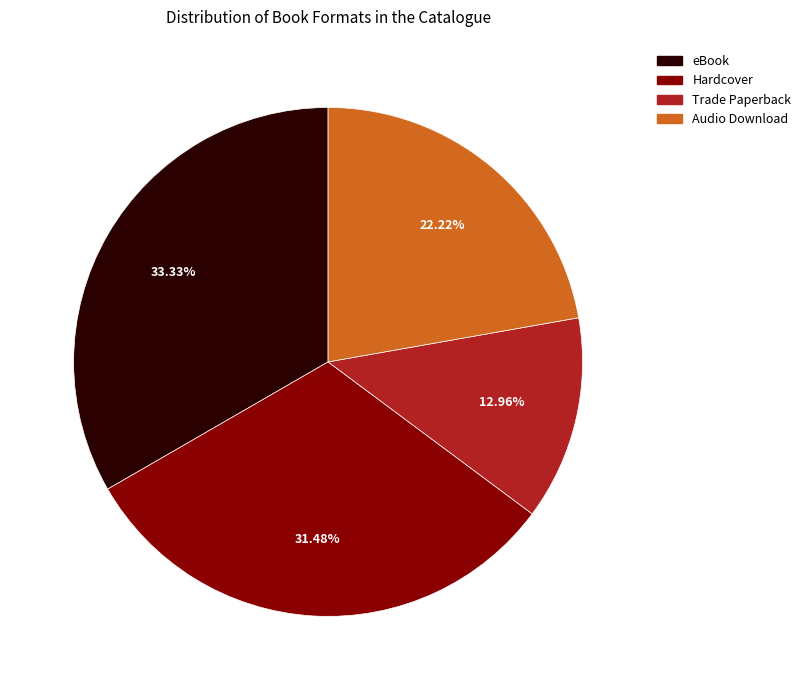

What is the total percentage of Trade Paperback and eBook?

46.3%